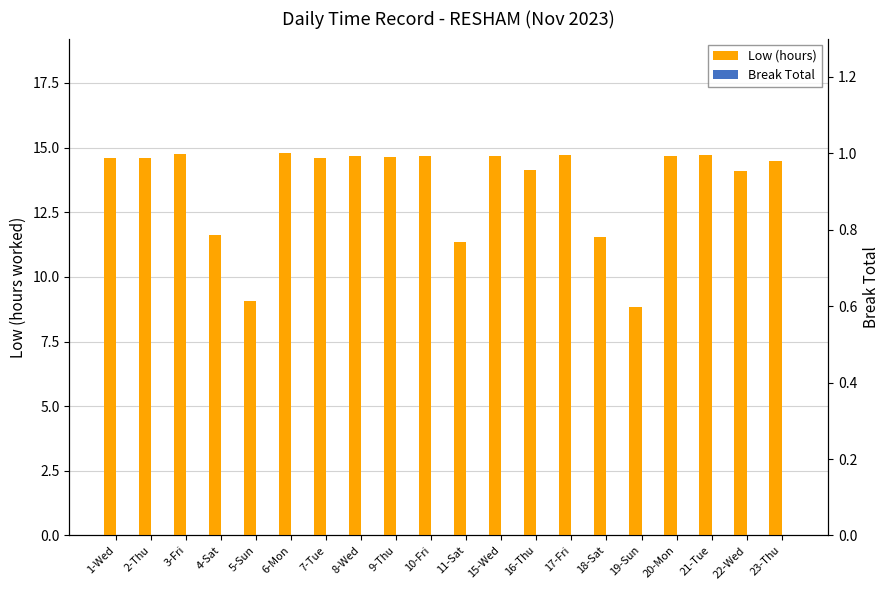

What is the label of the 8th bar from the left?

8-Wed